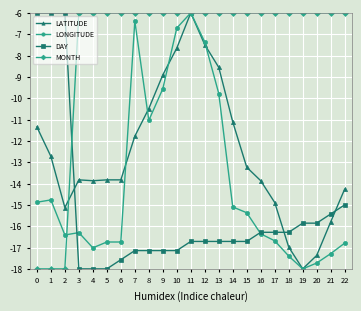

How many intersections are there between DAY and MONTH?

1